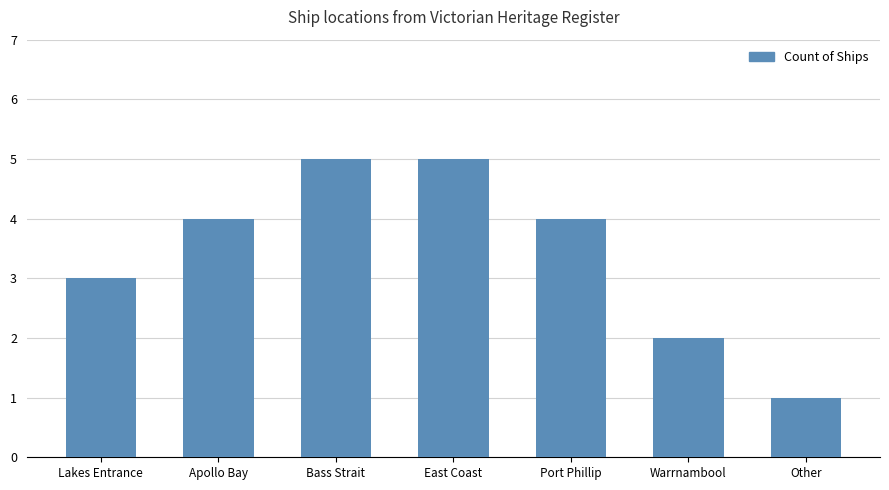

Reading left to right, extract all data points from this chart.

3	4	5	5	4	2	1